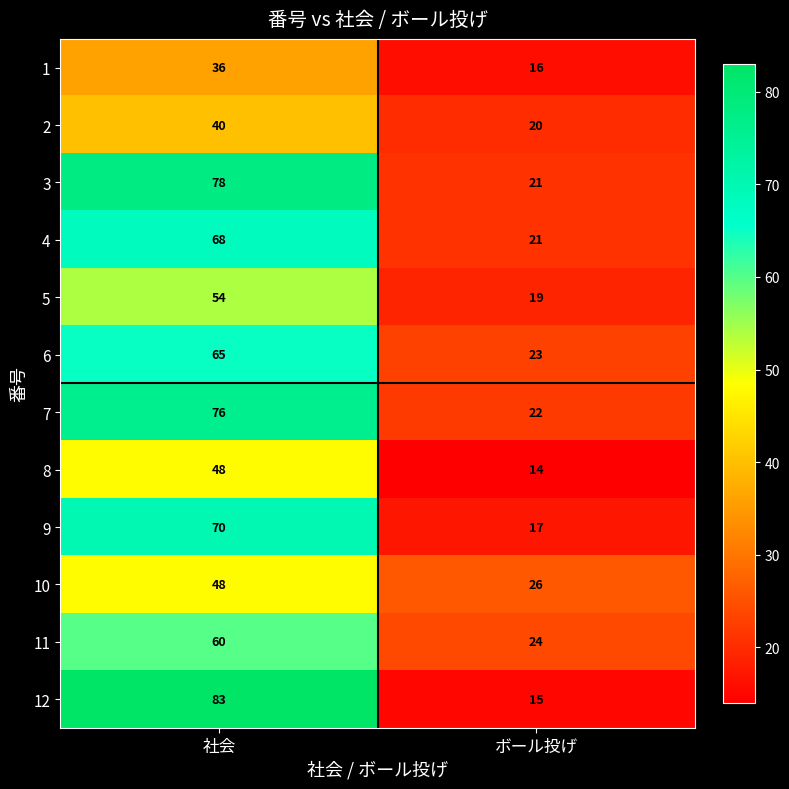

Which series changed the most between 社会 and ボール投げ?

12